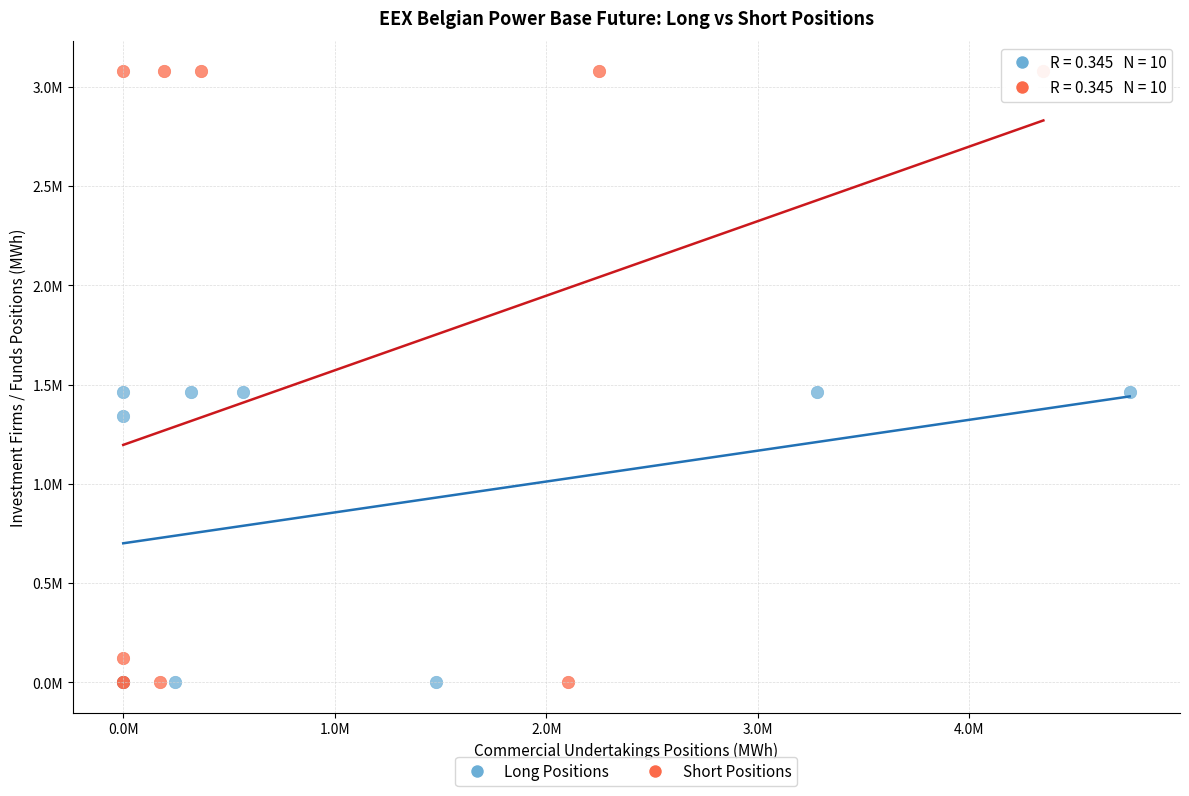

What are all the series names shown in the legend?

Long Positions, Short Positions